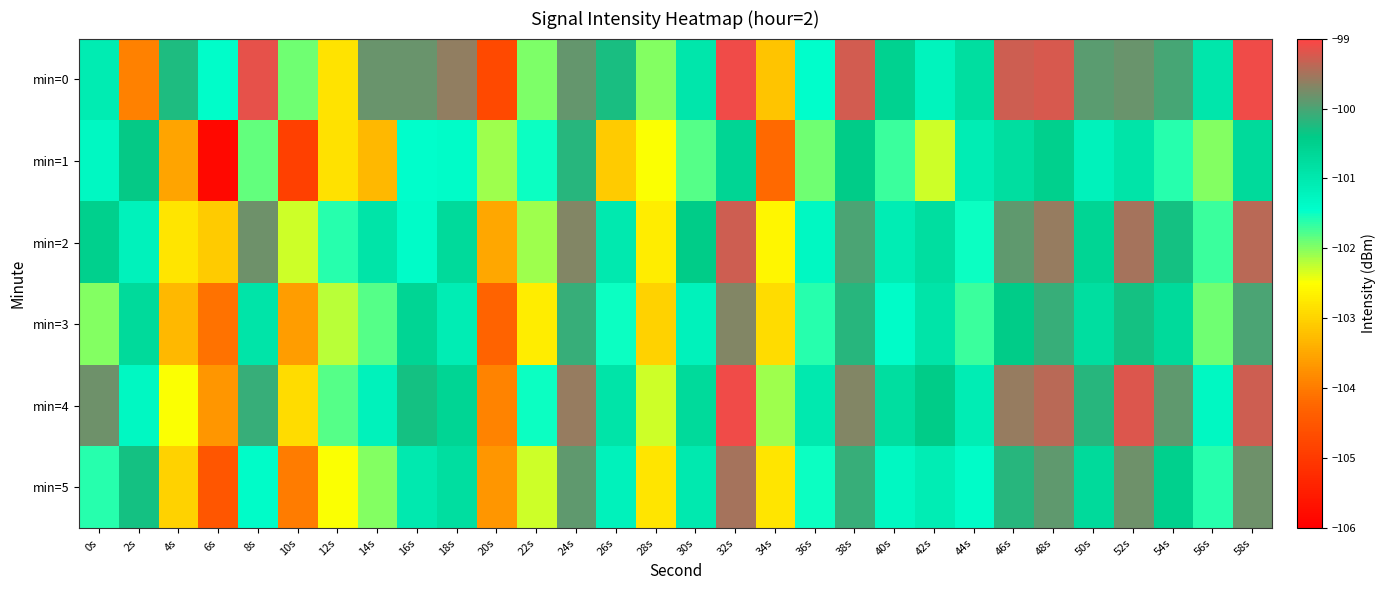

Rank the series at 52s from highest to lowest value.

min=4, min=2, min=5, min=0, min=3, min=1